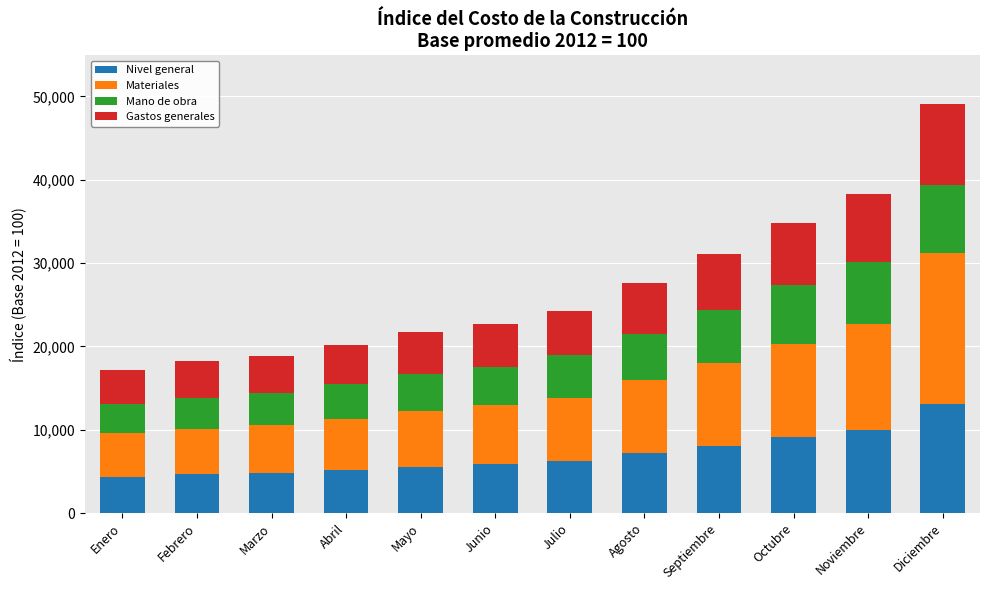

Does the chart contain stacked bars?

Yes